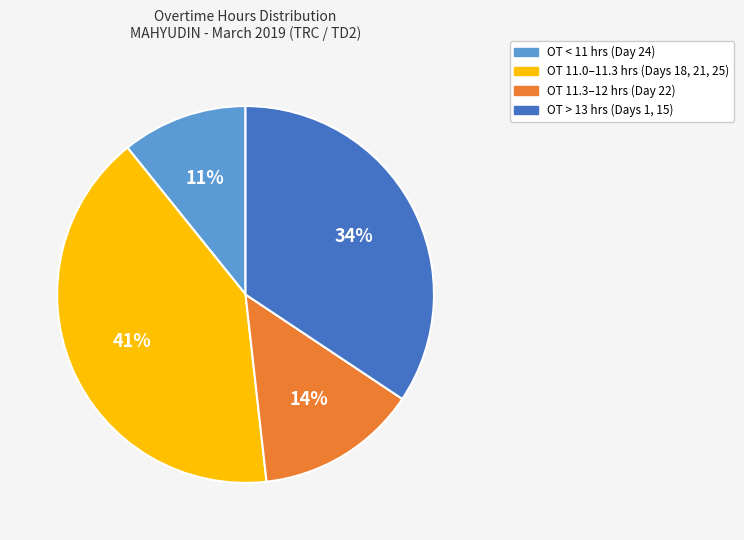

Count the number of slices in the pie.

4